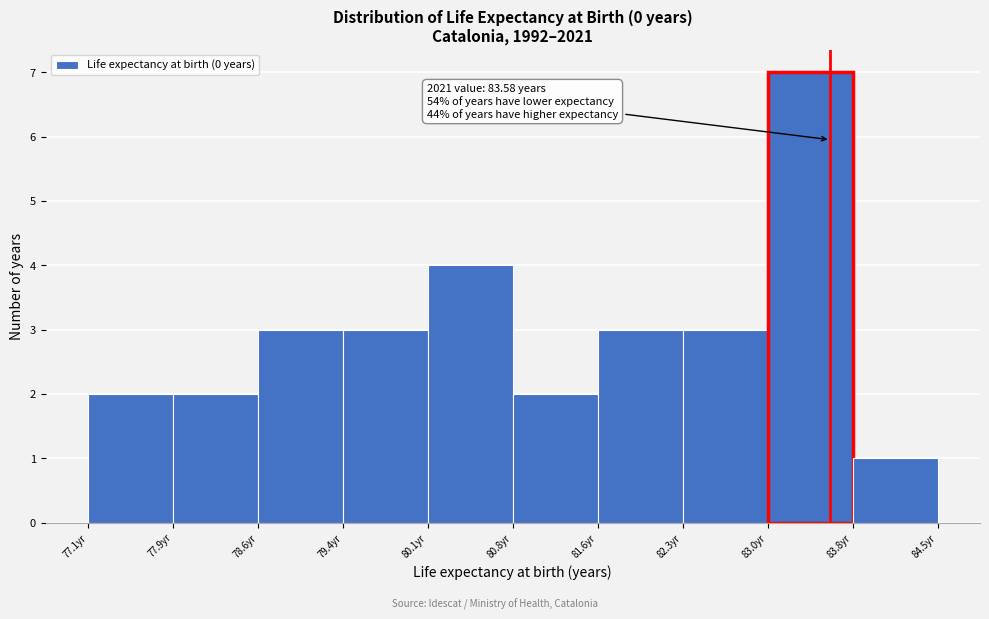

Over which range of the x-axis is the bar tallest?

83.0 to 83.8